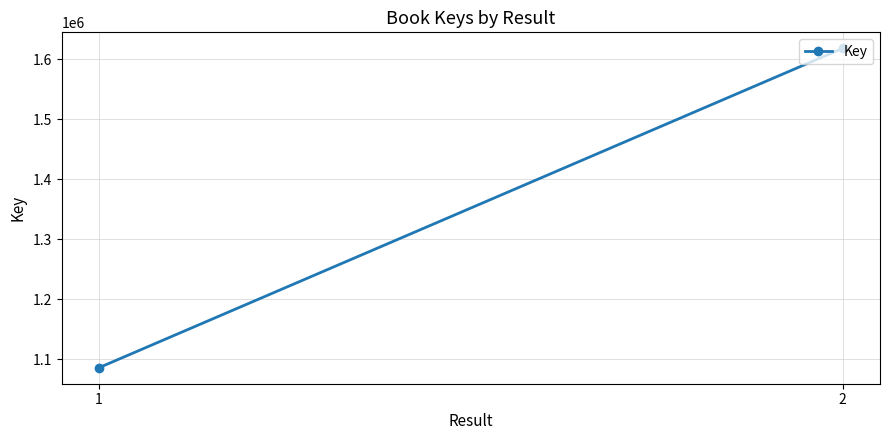

True or false: the data shows 1086207 at 1.

True